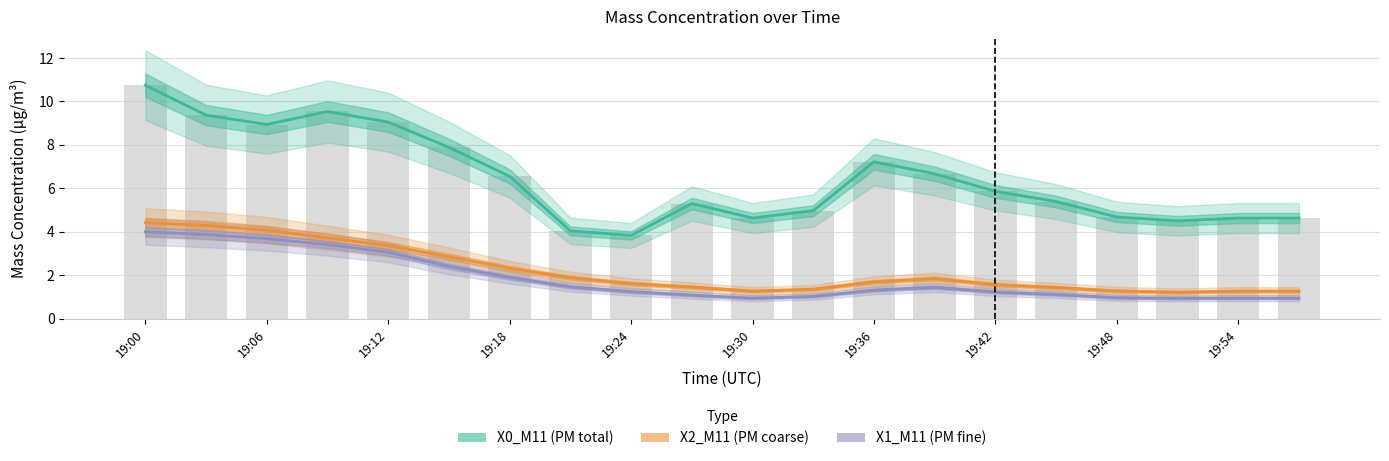

Reading left to right, what are all the values shown in this chart?

X0_M11: 10.8	9.4	8.9	9.5	9.1	7.9	6.5	4.0	3.8	5.3	4.6	5.0	7.2	6.7	5.9	5.4	4.7	4.5	4.6	4.6
X2_M11: 4.4	4.3	4.1	3.7	3.4	2.9	2.3	1.9	1.6	1.4	1.3	1.4	1.7	1.8	1.6	1.4	1.3	1.2	1.3	1.3
X1_M11: 4.0	3.9	3.7	3.4	3.0	2.4	1.9	1.5	1.2	1.1	0.9	1.0	1.3	1.4	1.2	1.1	1.0	0.9	0.9	0.9